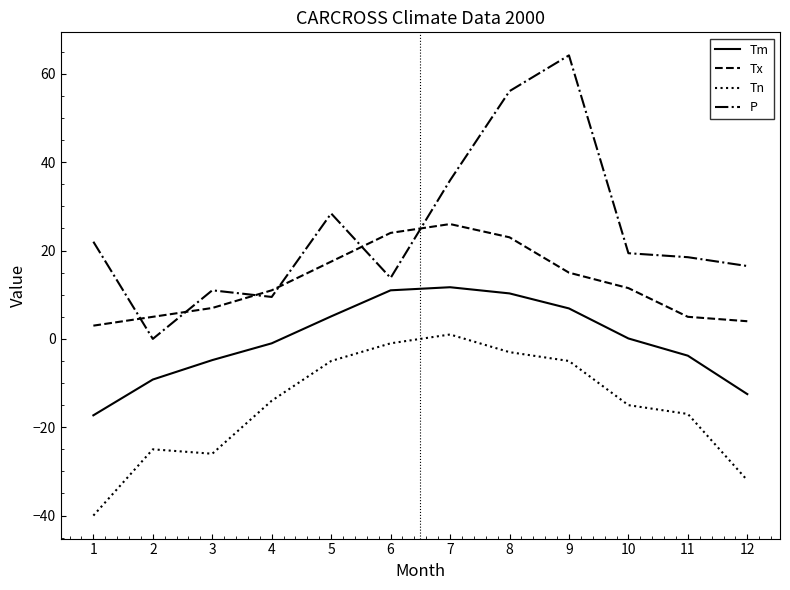

Is the value of Tm at 12 greater than the value of P at 7?

No